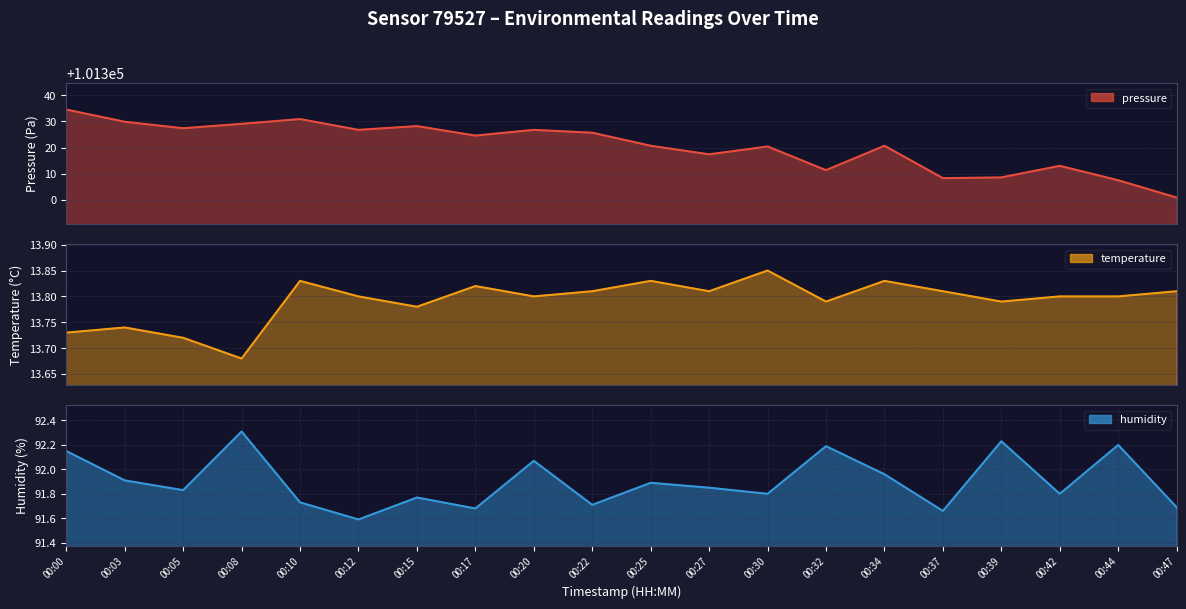

How many data points does each series have?

20